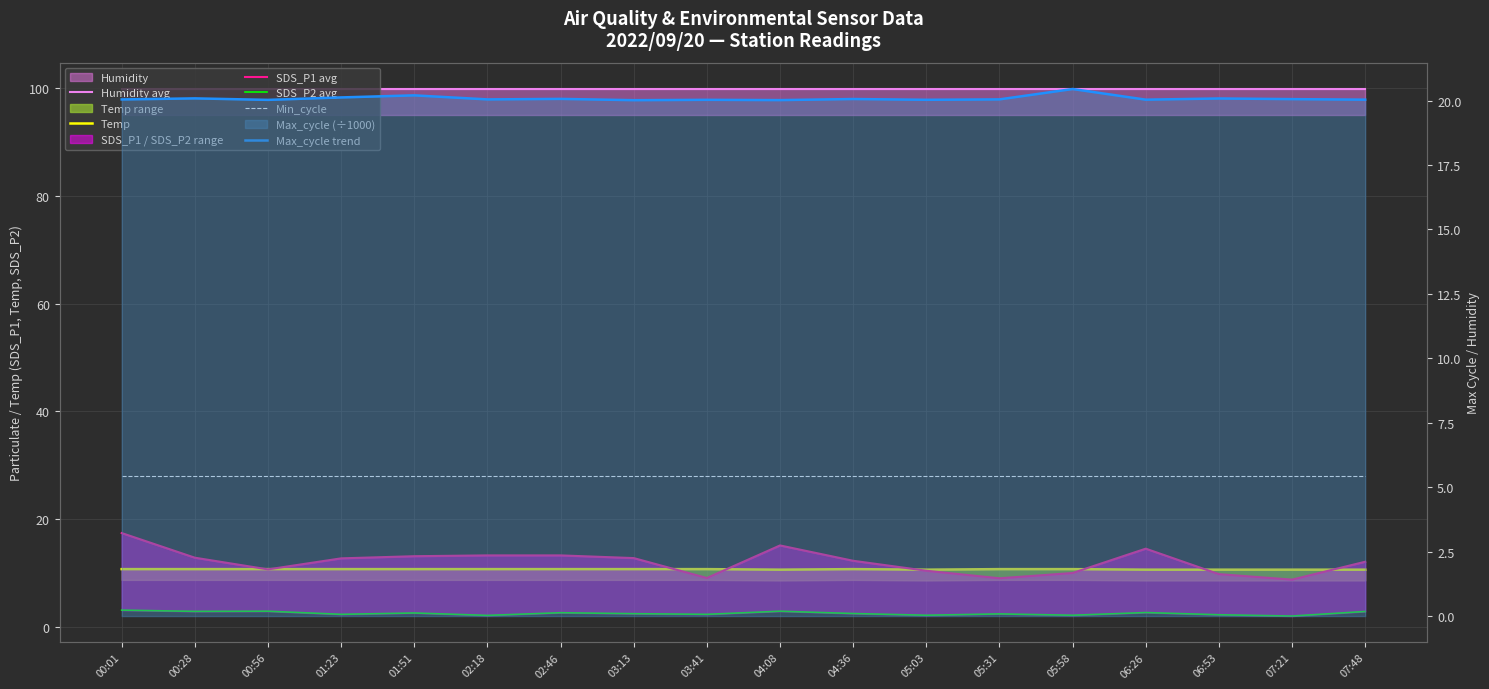

At which label does Min_cycle reach its minimum?

00:01